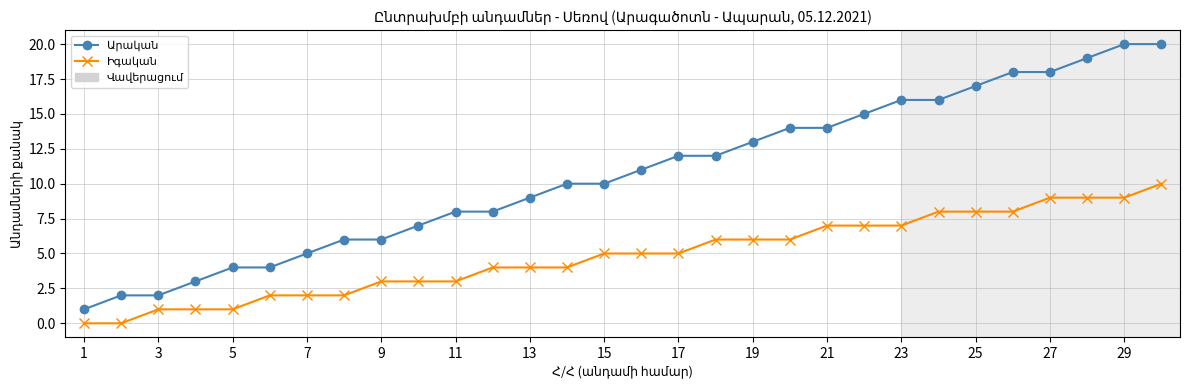

What is the maximum value shown in the chart?

20